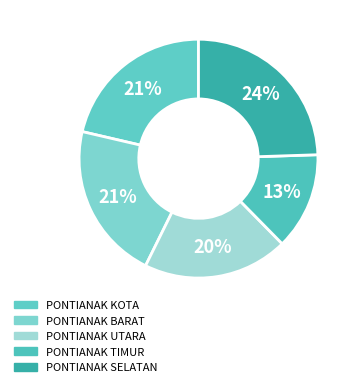

Combined, what portion of the pie is PONTIANAK SELATAN and PONTIANAK TIMUR?

37.6%